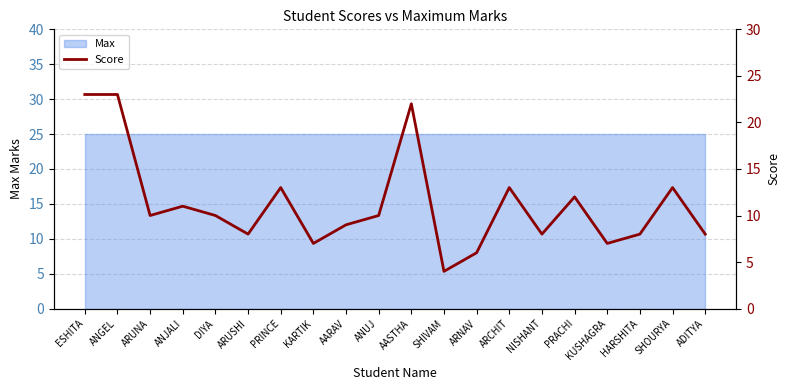

What is the sum of all values?

225